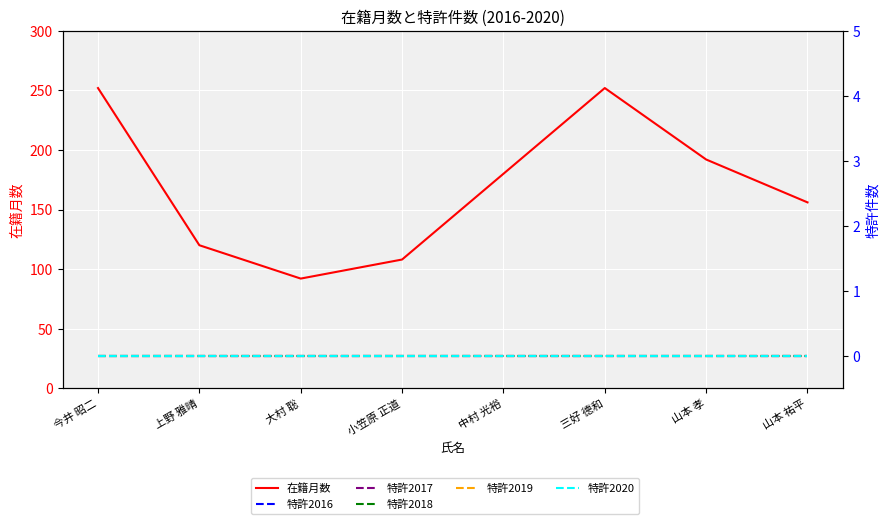

At which label is 特許2016 closest to 0?

今井 昭二